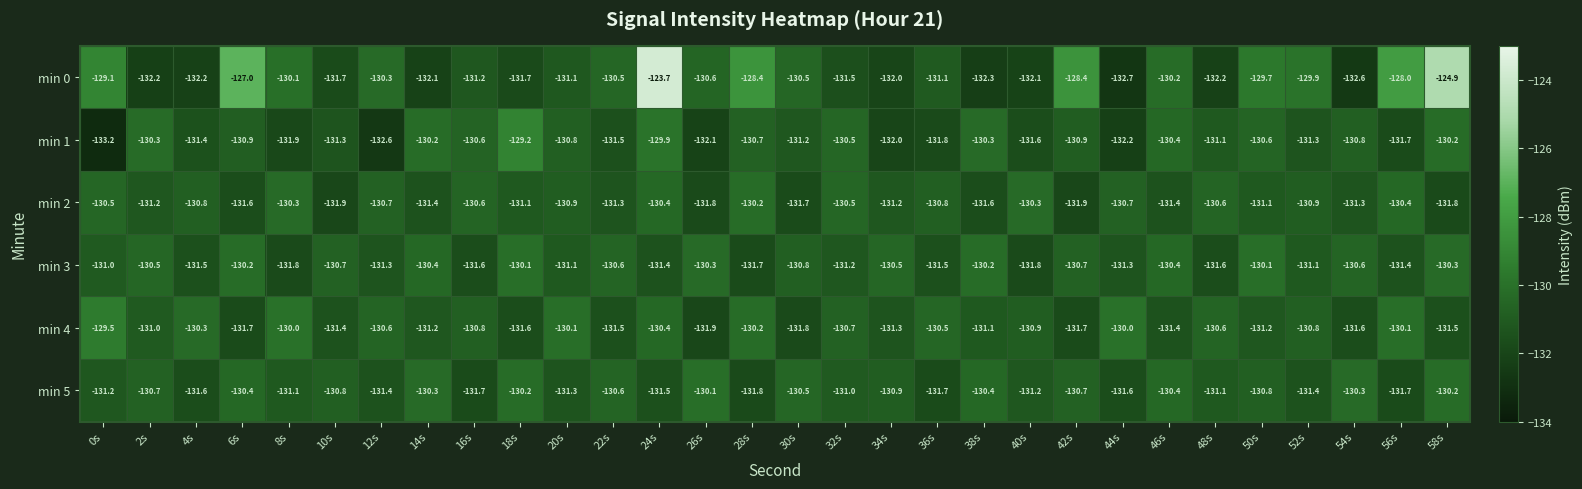

What is the difference between the min 1 values at 0s and 6s?

2.3